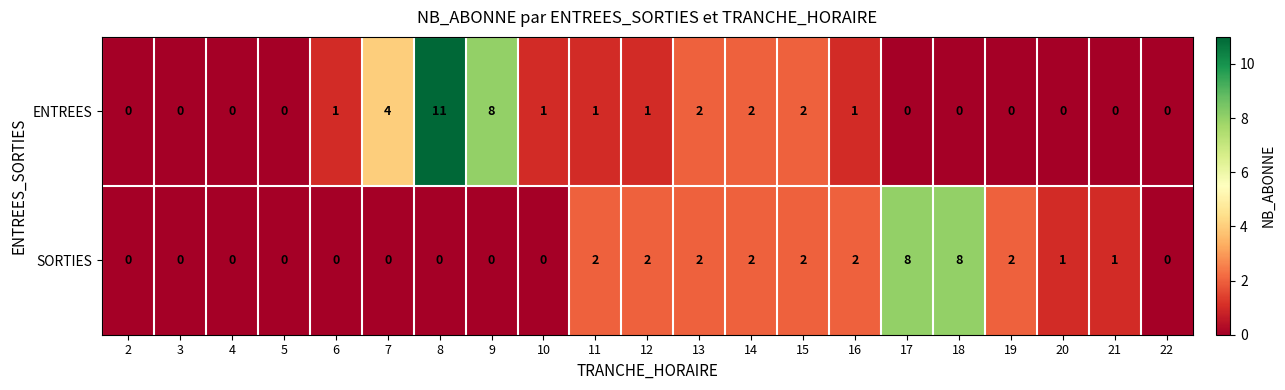

What is the maximum value for SORTIES?

8